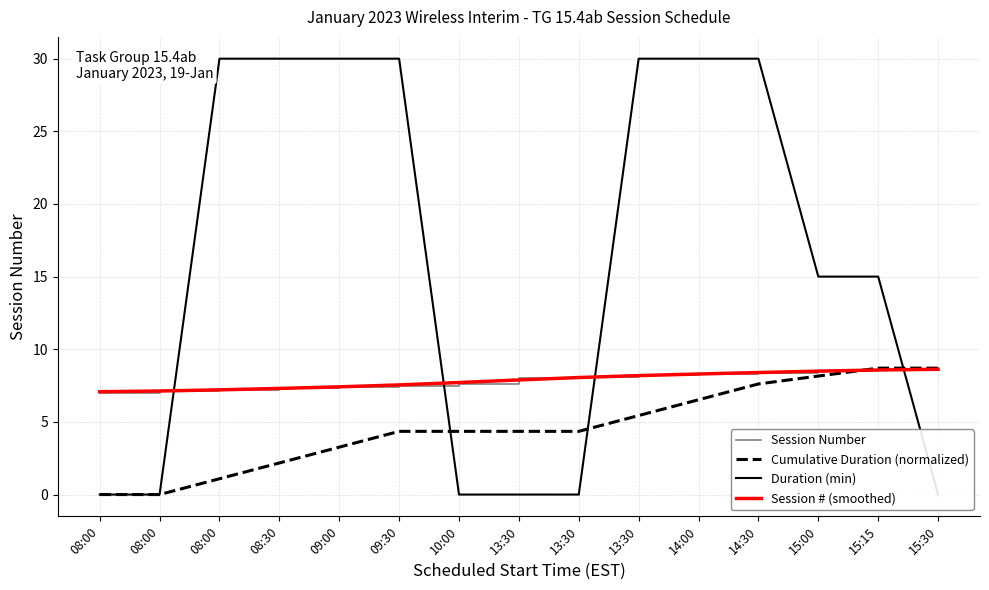

What are all the series names shown in the legend?

Session Number, Cumulative Duration (normalized), Duration (min), Session # (smoothed)